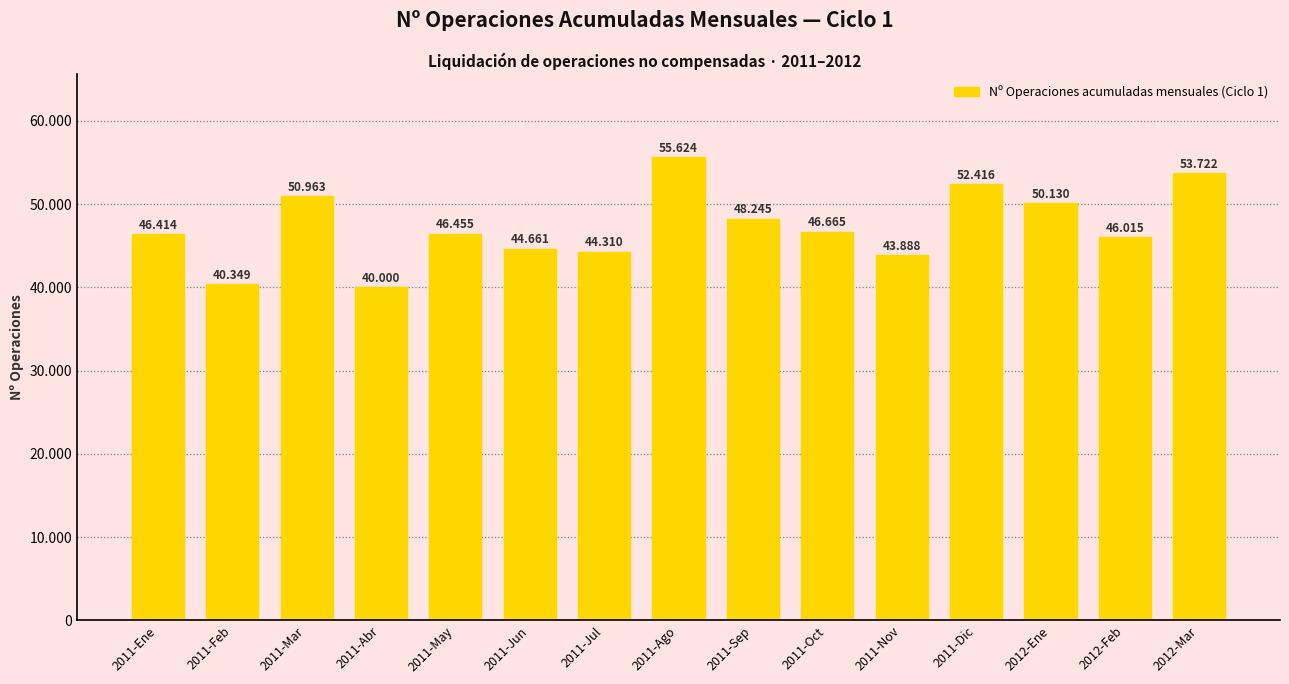

Reading left to right, transcribe all the data shown in this chart.

46414	40349	50963	40000	46455	44661	44310	55624	48245	46665	43888	52416	50130	46015	53722